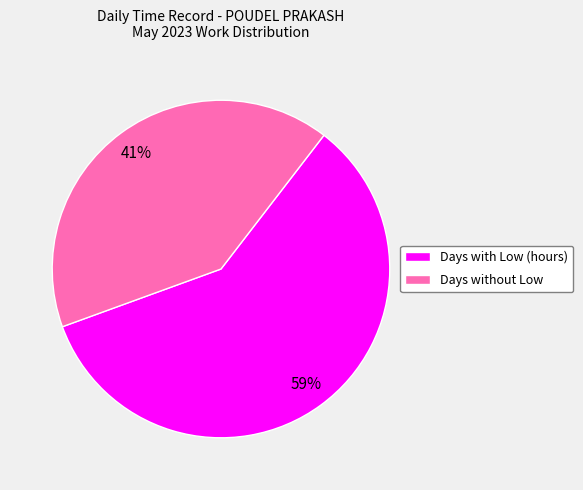

How many segments does this pie chart have?

2